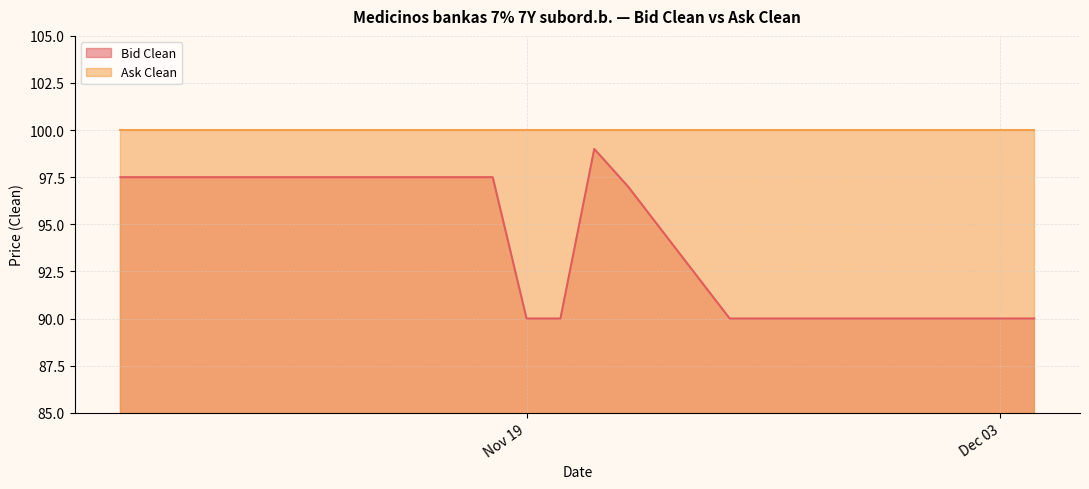

What is the ratio of the value at 2024-12-02 to the value at 2024-11-08?

0.9